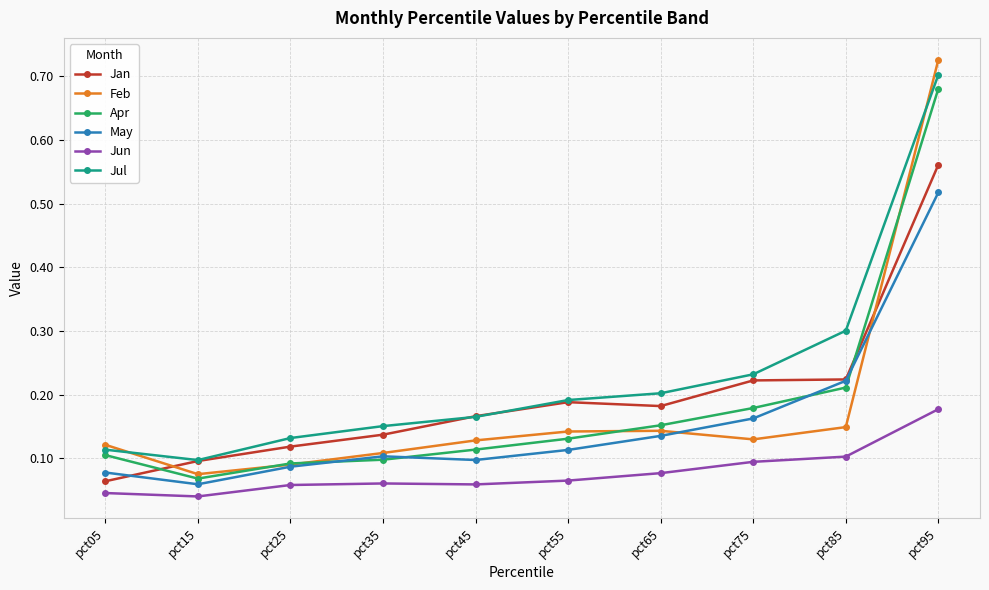

Count the number of data series in this chart.

6